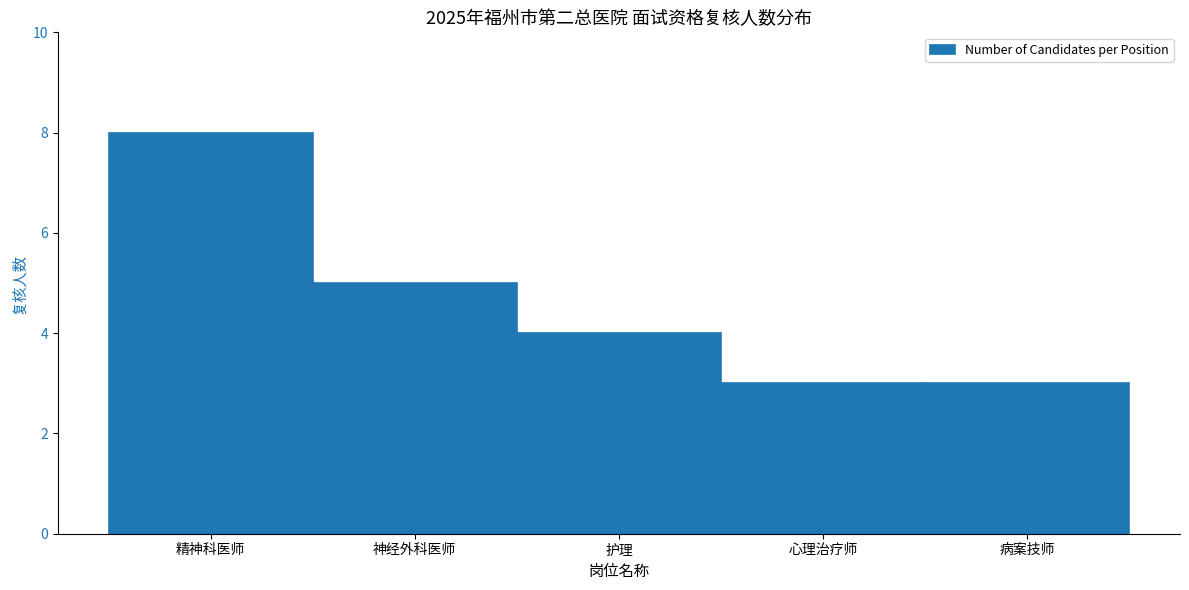

Reading right to left, what are all the values shown in this chart?

3	3	4	5	8